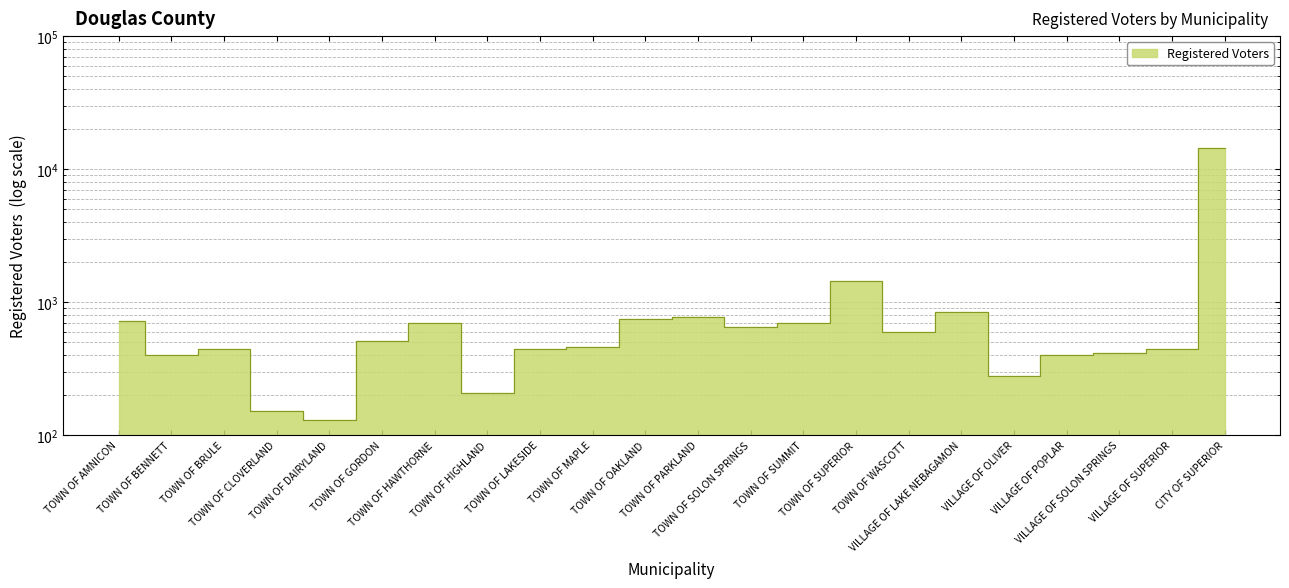

What is the label of the 12th point from the right?

TOWN OF OAKLAND